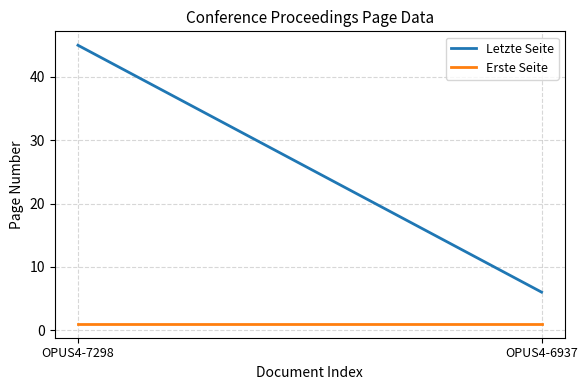

What is the sum of the Letzte Seite values at OPUS4-7298 and OPUS4-6937?

51